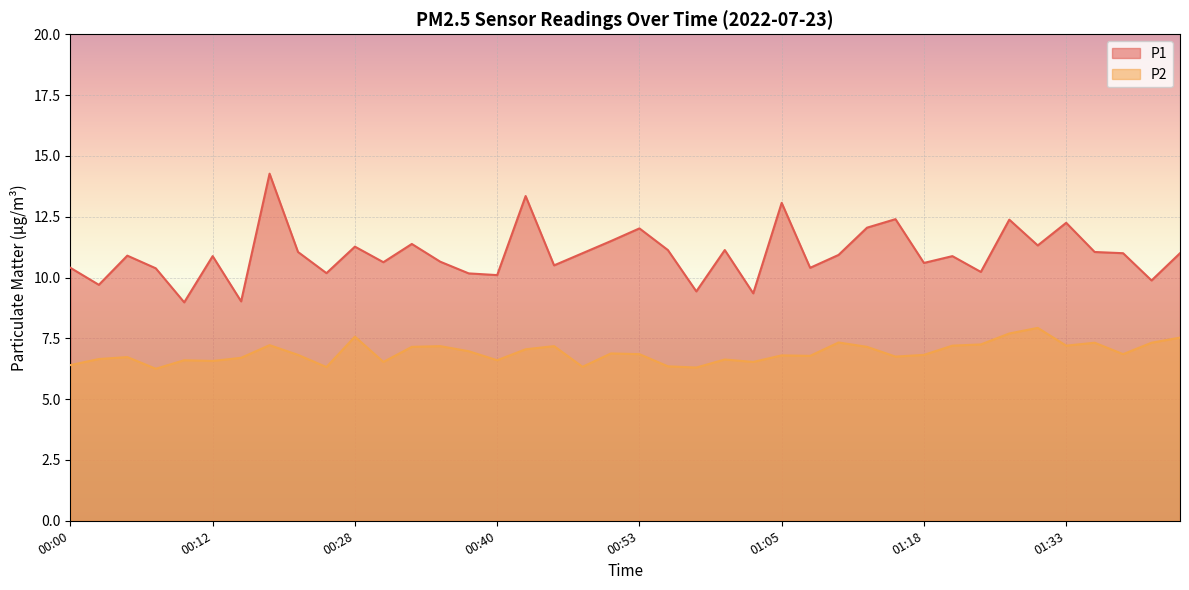

What are all the series names shown in the legend?

P1, P2